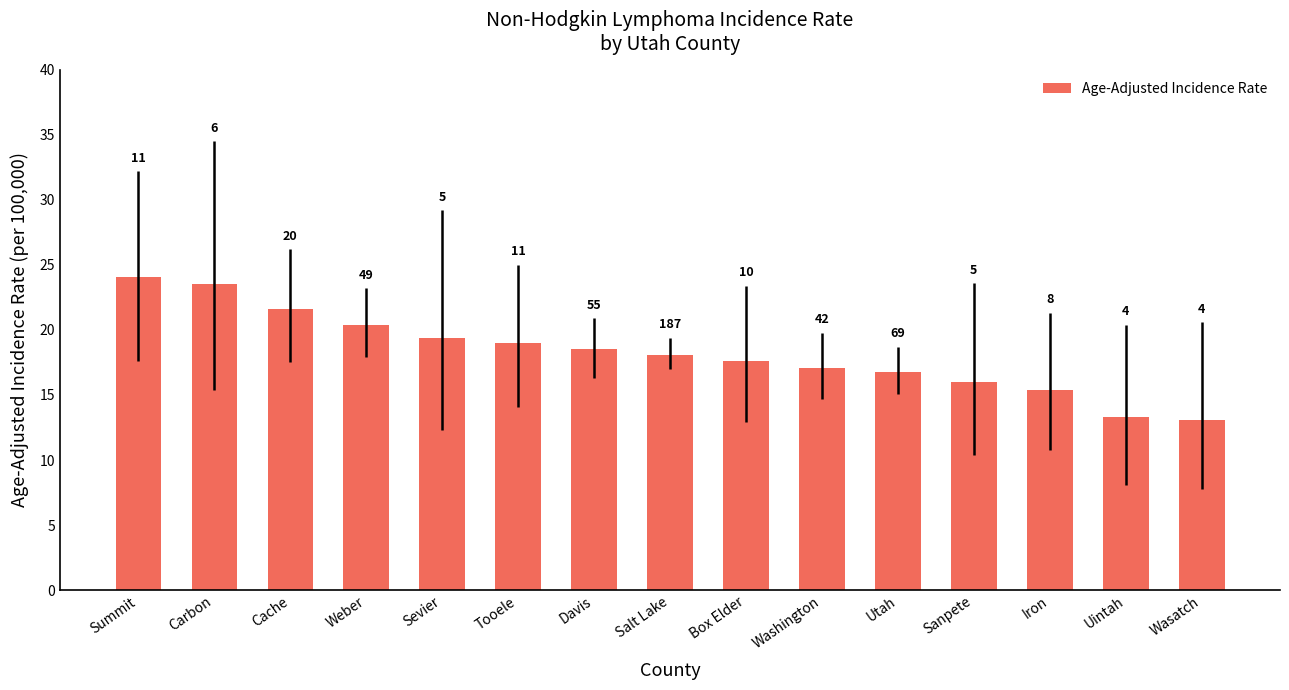

The chart shows a value of 15.4 at Iron. True or false?

True